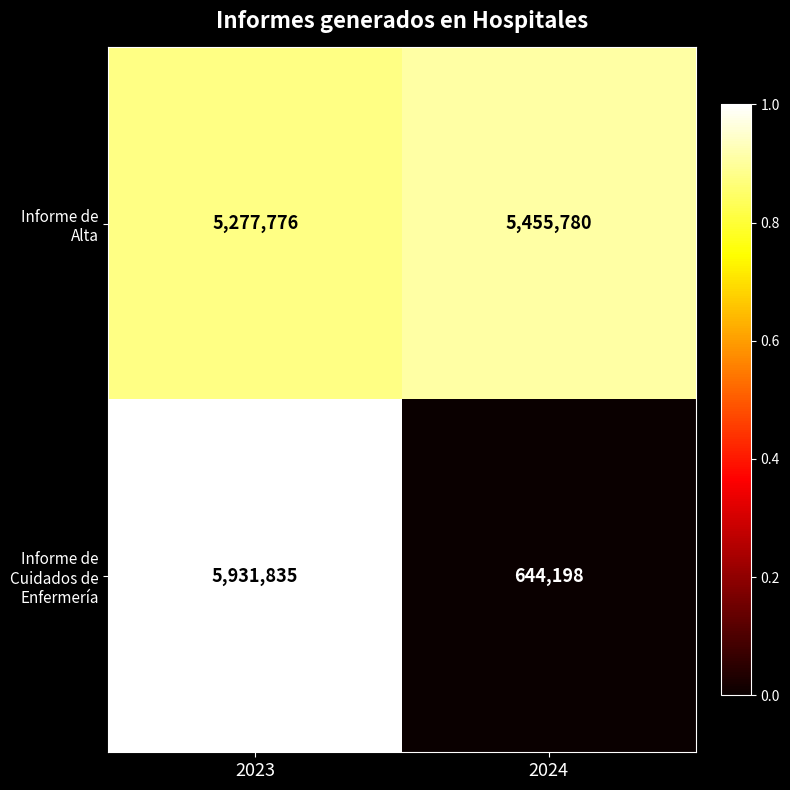

Which category has the highest value across all series?

2023